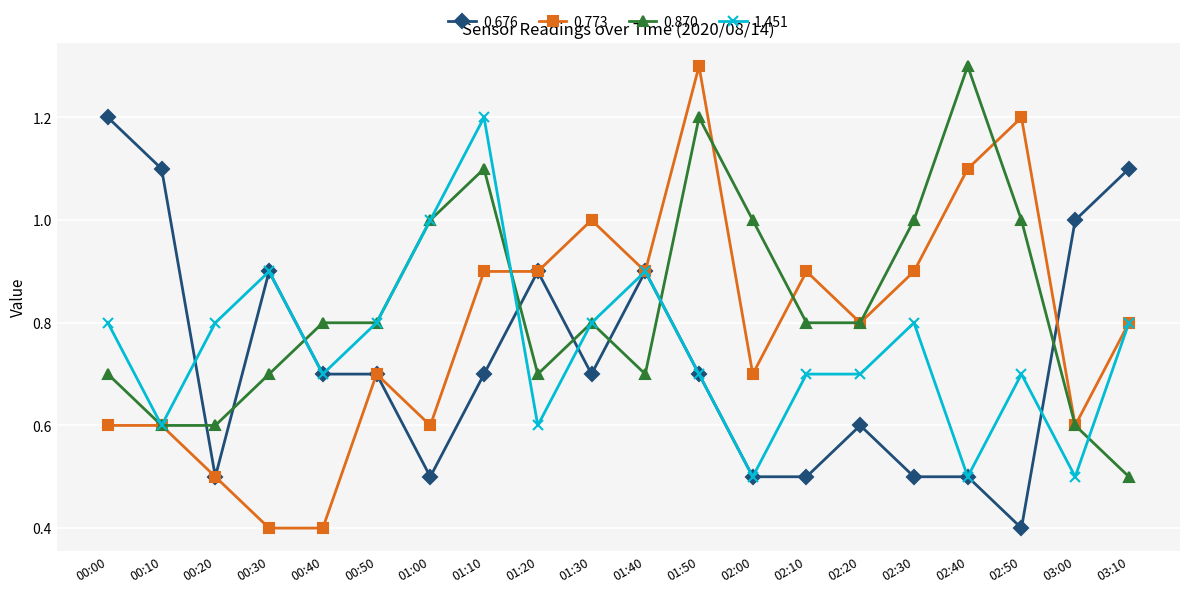

What is the total value across all series at 03:10?

3.2